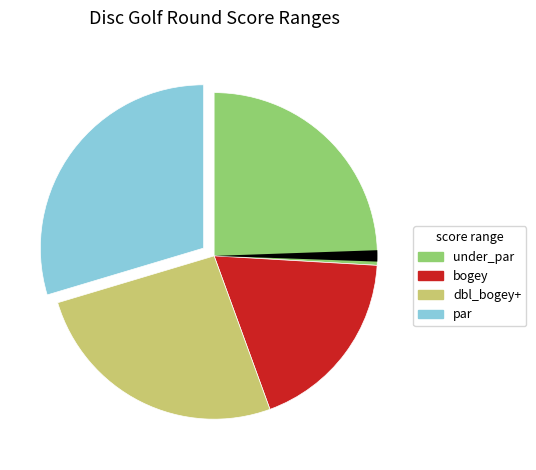

Is there any slice that represents more than half of the pie?

No